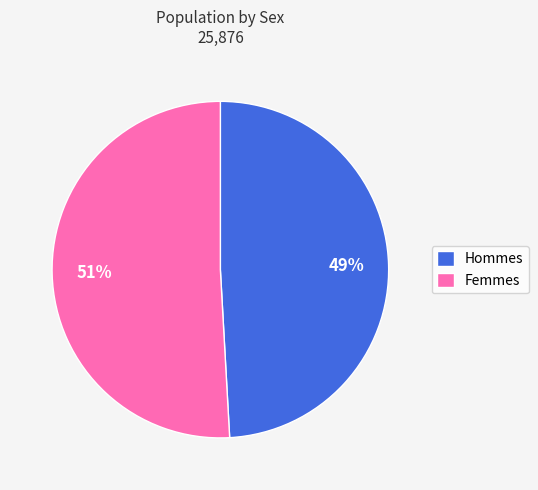

Rank the categories by value from highest to lowest.

Femmes, Hommes